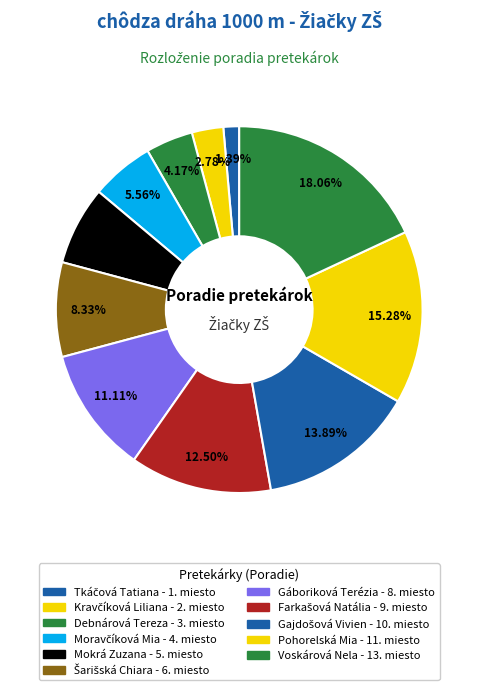

How many slices are in this pie chart?

11